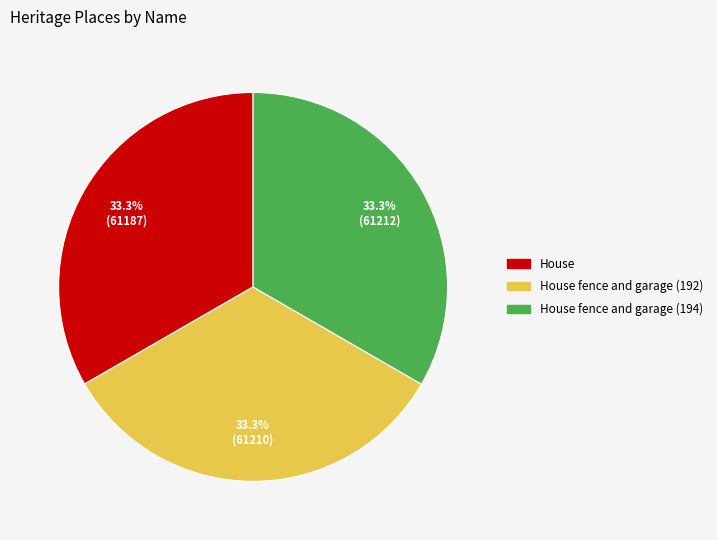

Does any single category account for the majority?

No